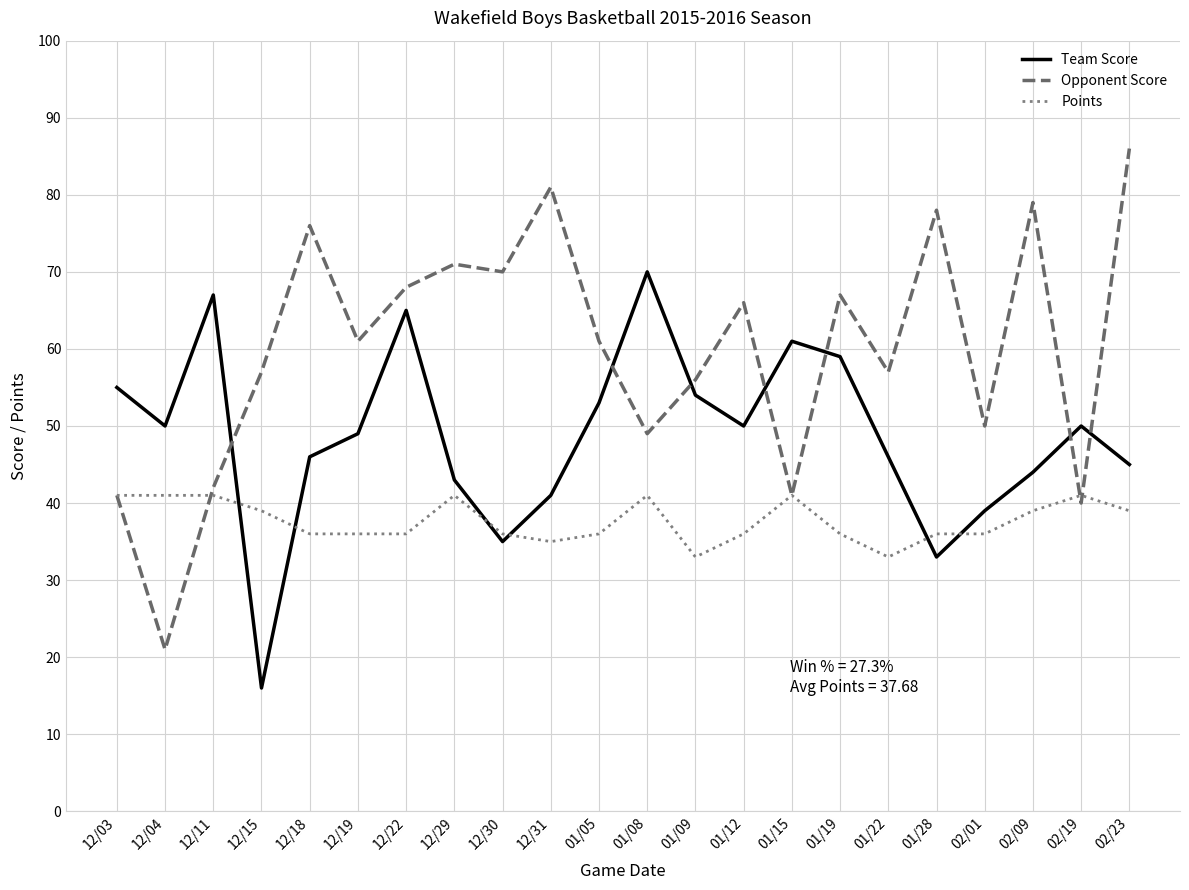

At 12/04, list the series in order from smallest to largest.

Opponent Score, Points, Team Score